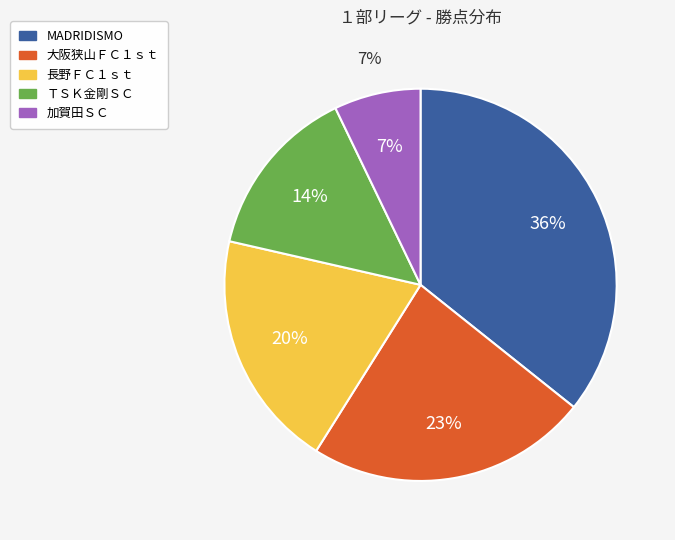

Count the number of slices in the pie.

5